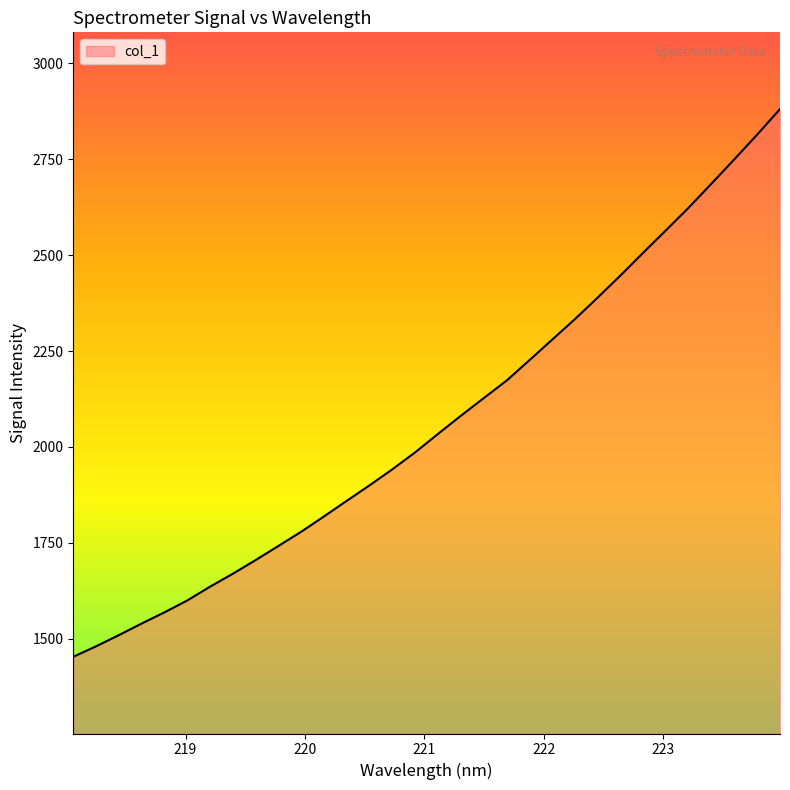

What is the difference between the second highest and second lowest values?

1333.9